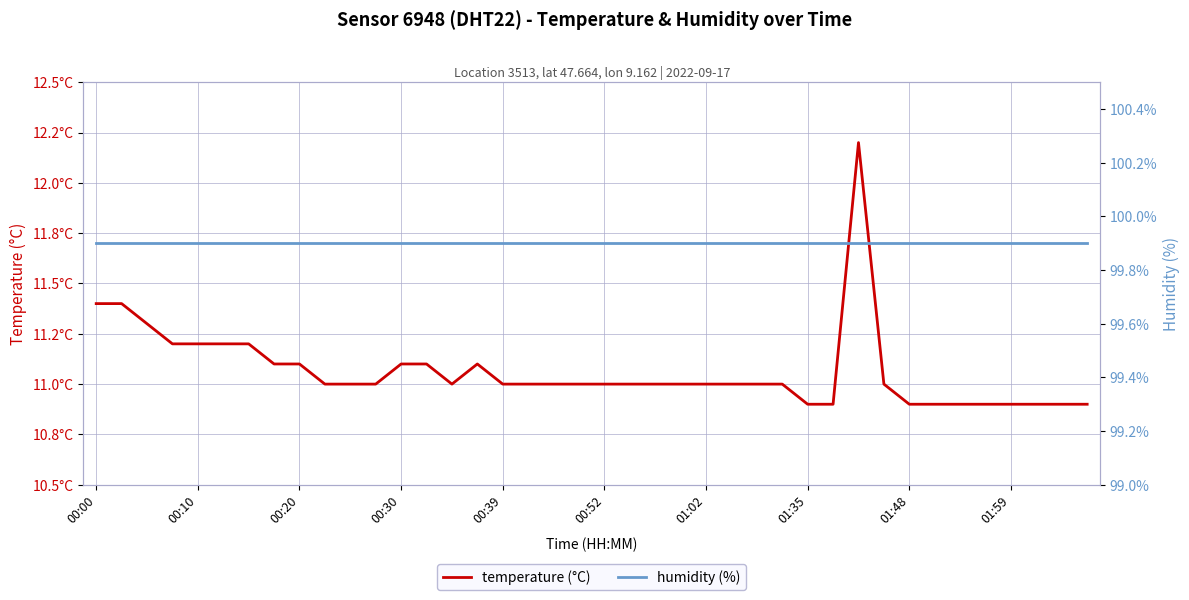

The value of humidity (%) at 39 is 47.1. True or false?

False